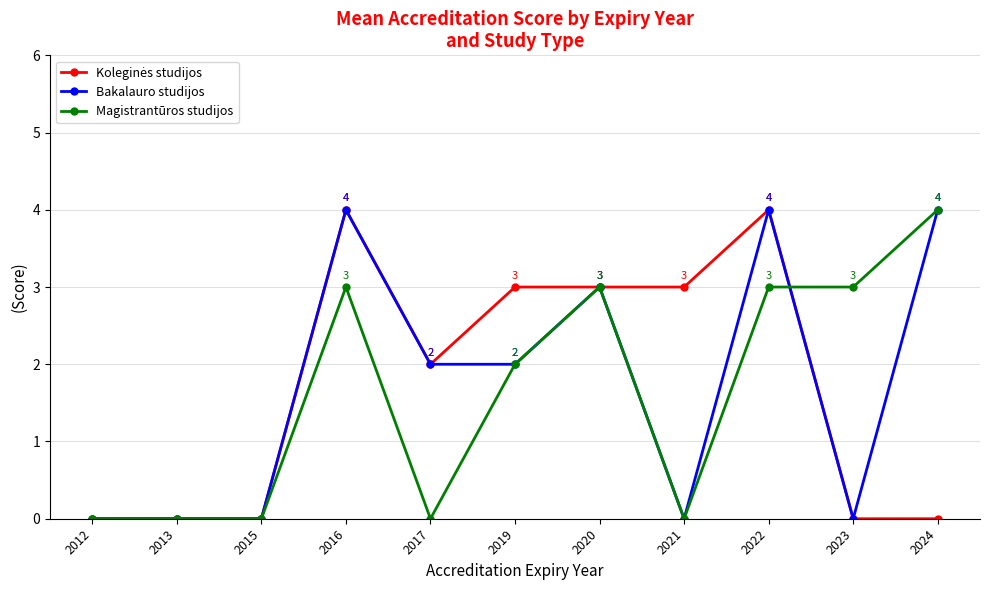

Which series changed the most between 2023 and 2024?

Bakalauro studijos